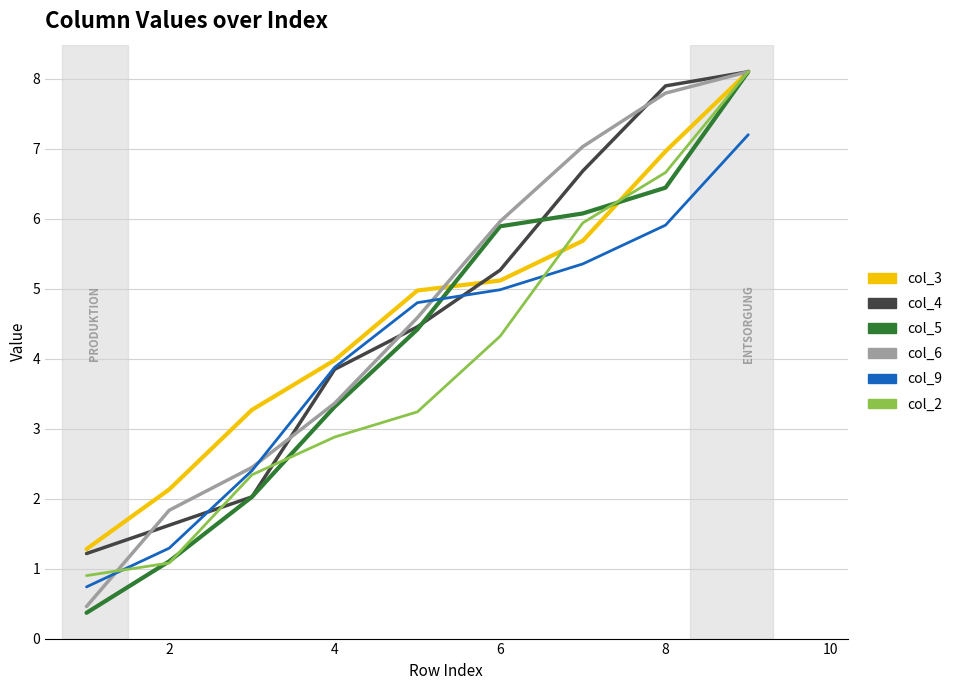

What is the lowest value of the col_5 series?

0.4